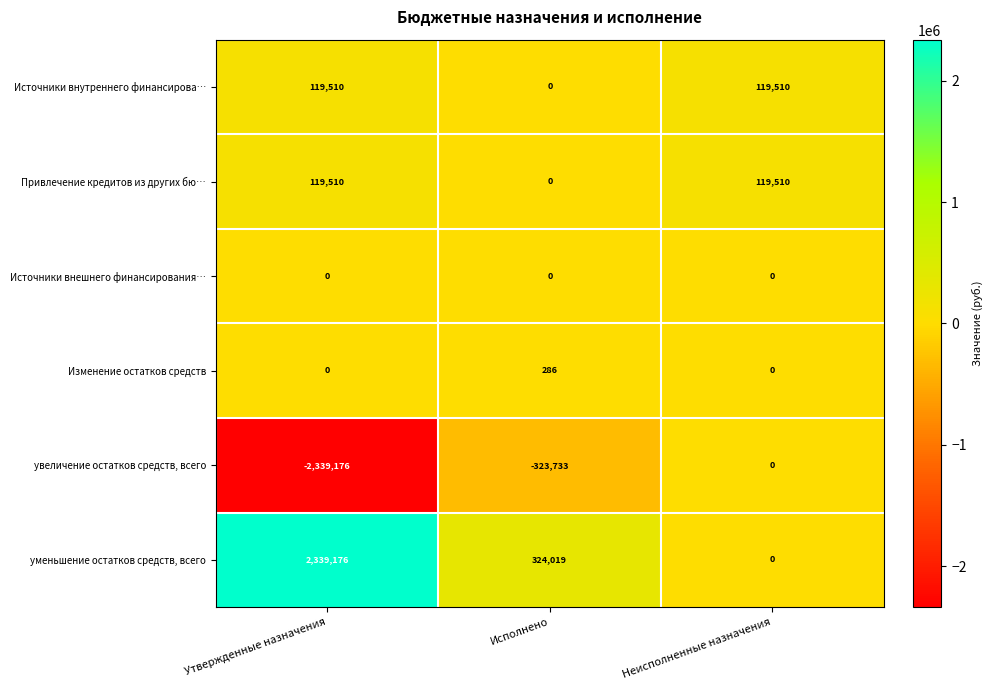

What is the spread (max minus min) of values at Неисполненные назначения?

119510